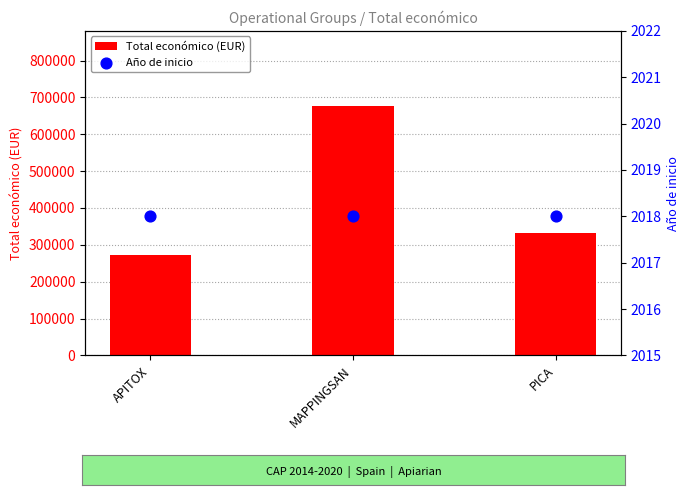

Is the value of Año de inicio at APITOX greater than the value of Total económico (EUR) at APITOX?

No